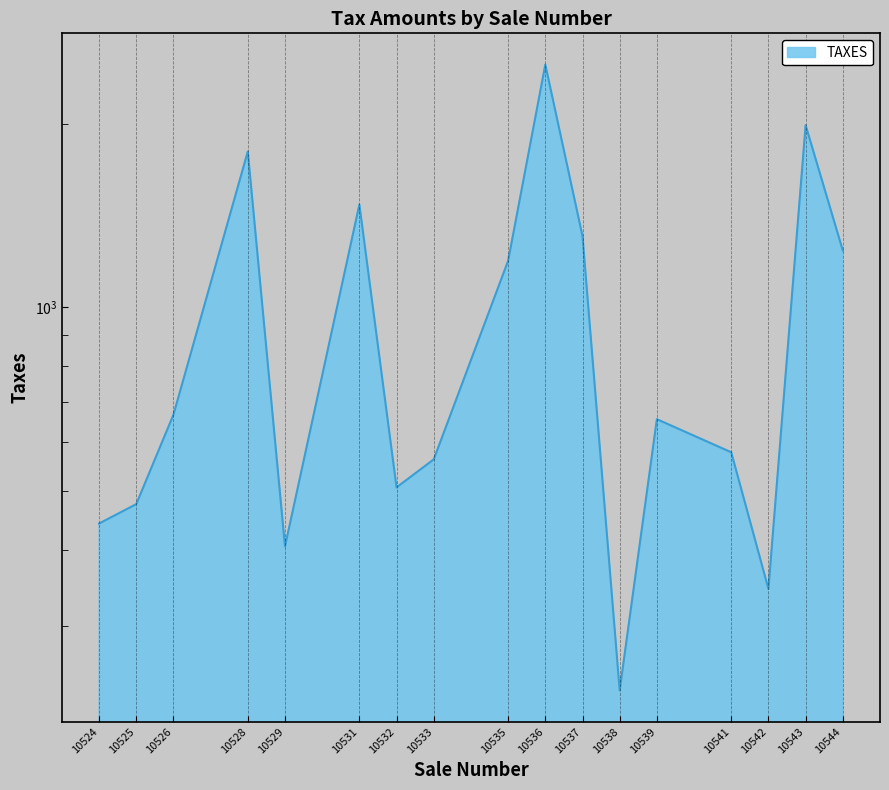

At which category does the data reach its first local peak?

10528